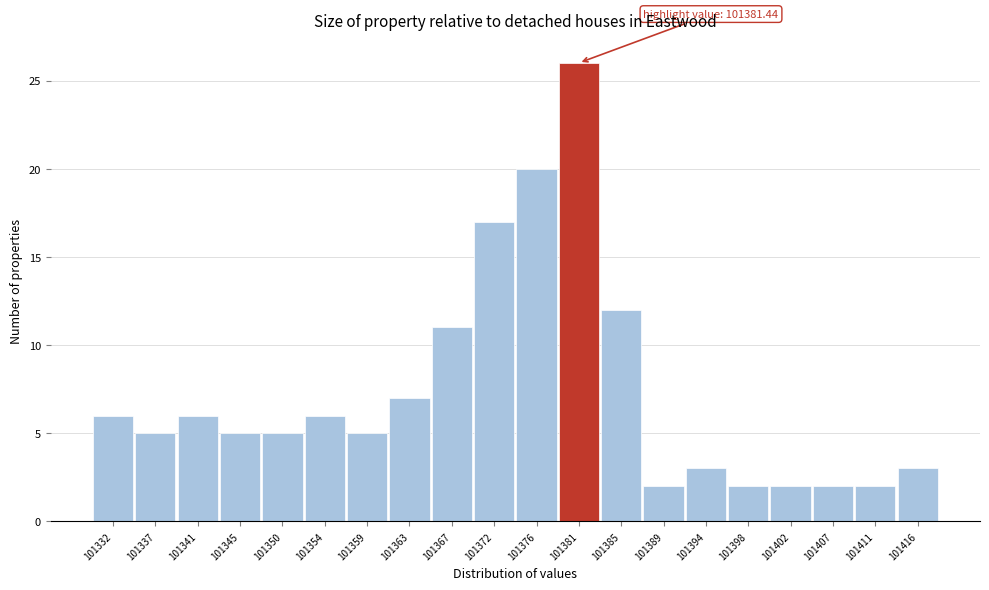

Reading left to right, transcribe all the data shown in this chart.

6	5	6	5	5	6	5	7	11	17	20	26	12	2	3	2	2	2	2	3